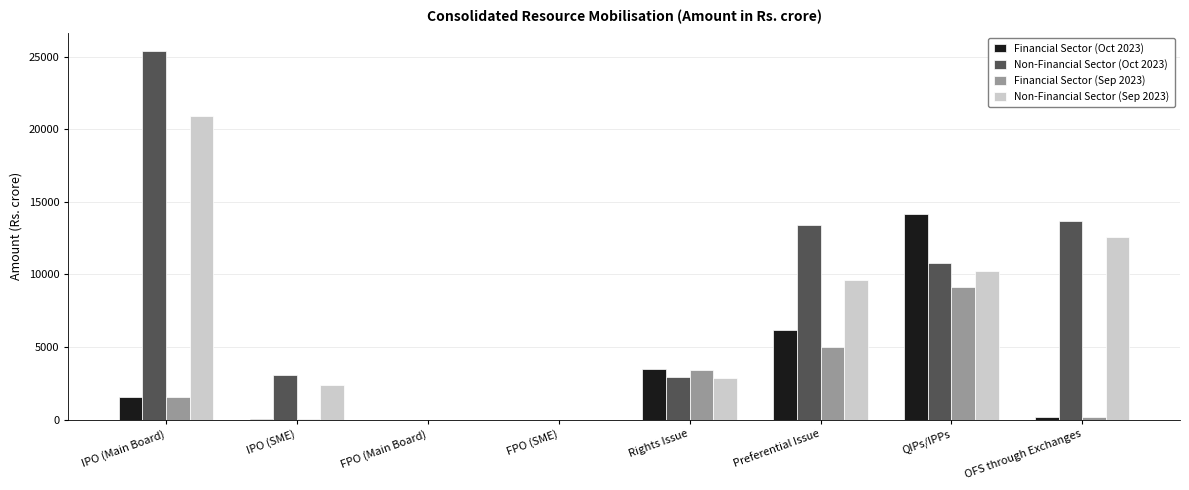

Are the bars grouped side by side (vs. stacked)?

Yes